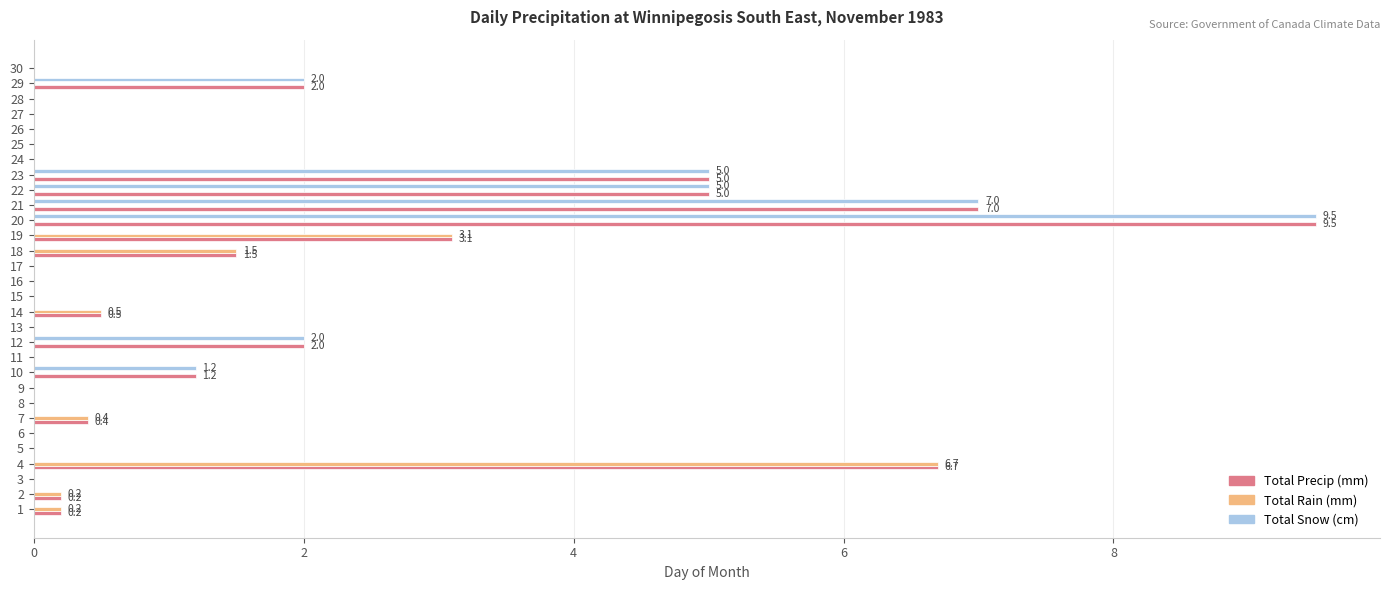

What is the sum of the Total Precip (mm) values at 4 and 5?

6.7